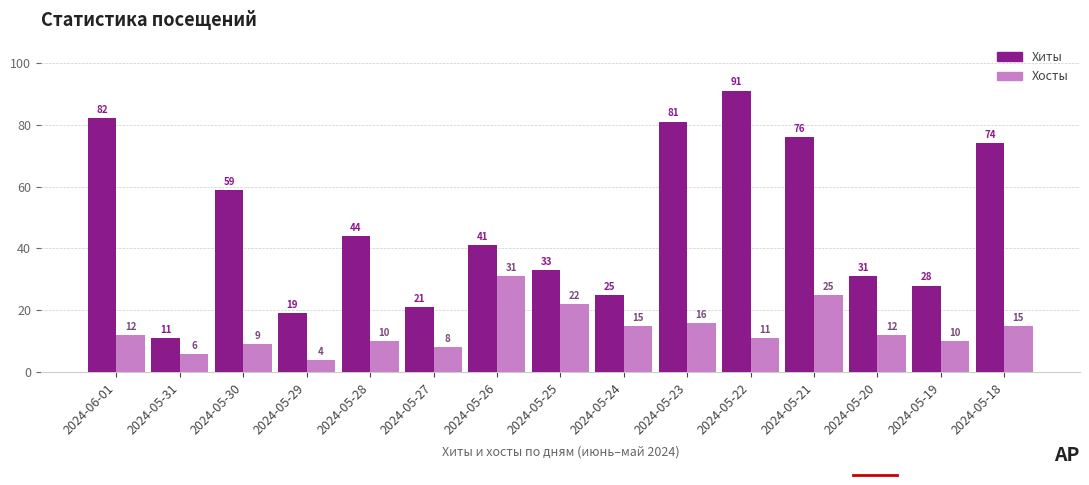

What is the total value across all series at 2024-05-28?

54